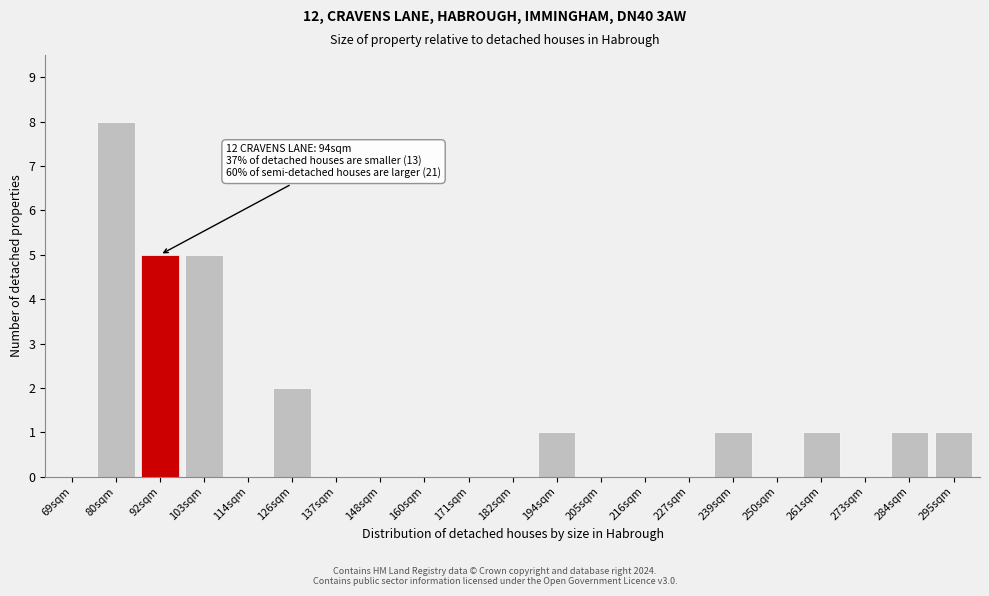

Reading right to left, extract all data points from this chart.

295sqm=1	284sqm=1	273sqm=0	261sqm=1	250sqm=0	239sqm=1	227sqm=0	216sqm=0	205sqm=0	194sqm=1	182sqm=0	171sqm=0	160sqm=0	148sqm=0	137sqm=0	126sqm=2	114sqm=0	103sqm=5	92sqm=5	80sqm=8	69sqm=0